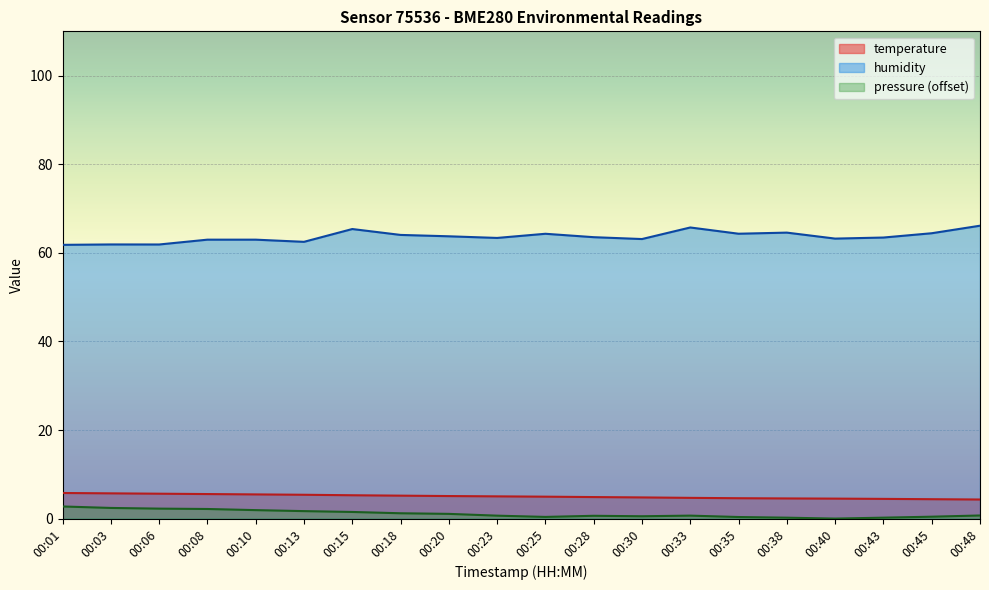

How many lines are shown in the chart?

3